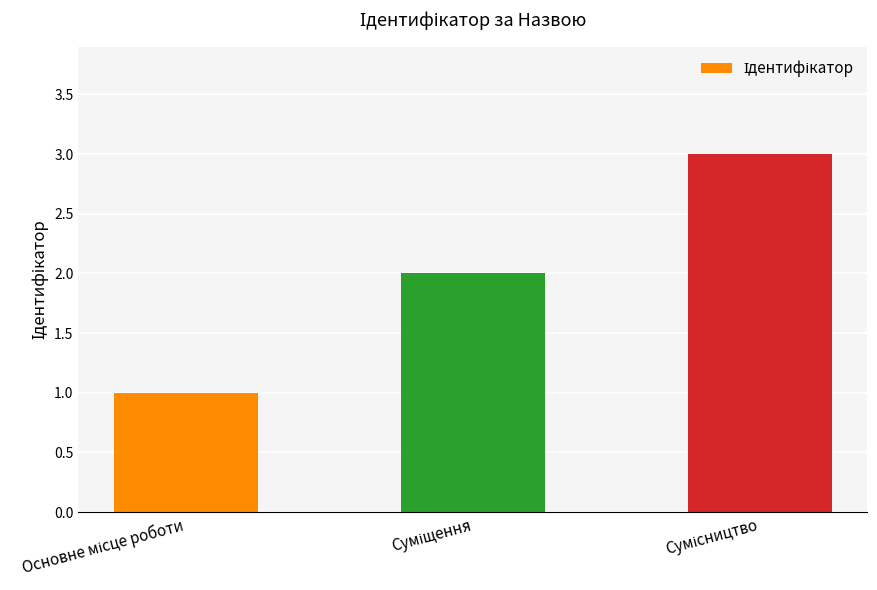

Reading right to left, transcribe all the data shown in this chart.

3	2	1